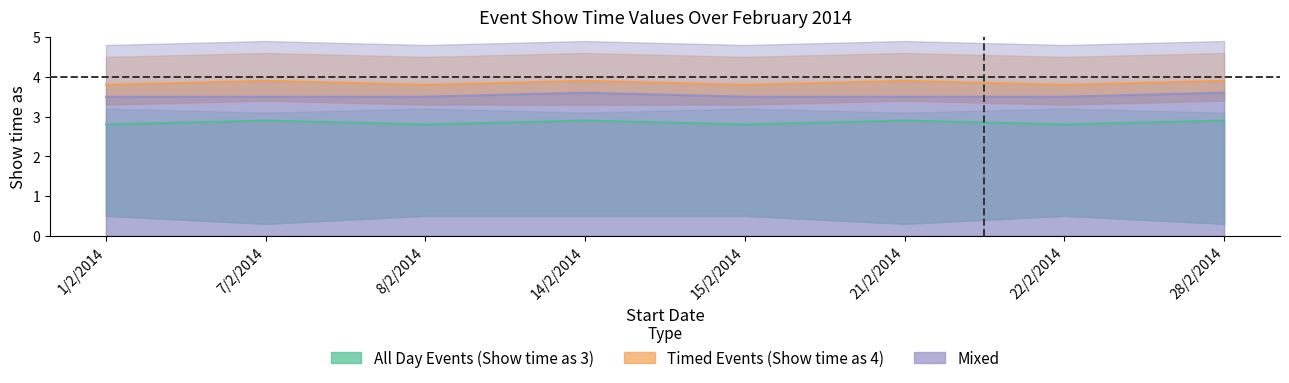

True or false: Timed Events (Show time as 4) and All Day Events (Show time as 3) cross at least once.

False